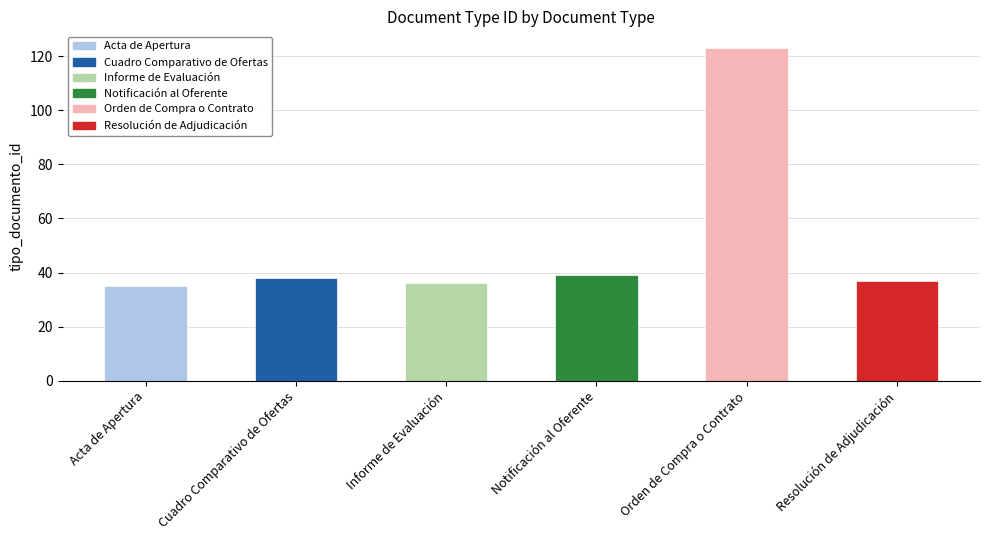

What is the ratio of the value at Cuadro Comparativo de Ofertas to the value at Orden de Compra o Contrato?

0.3